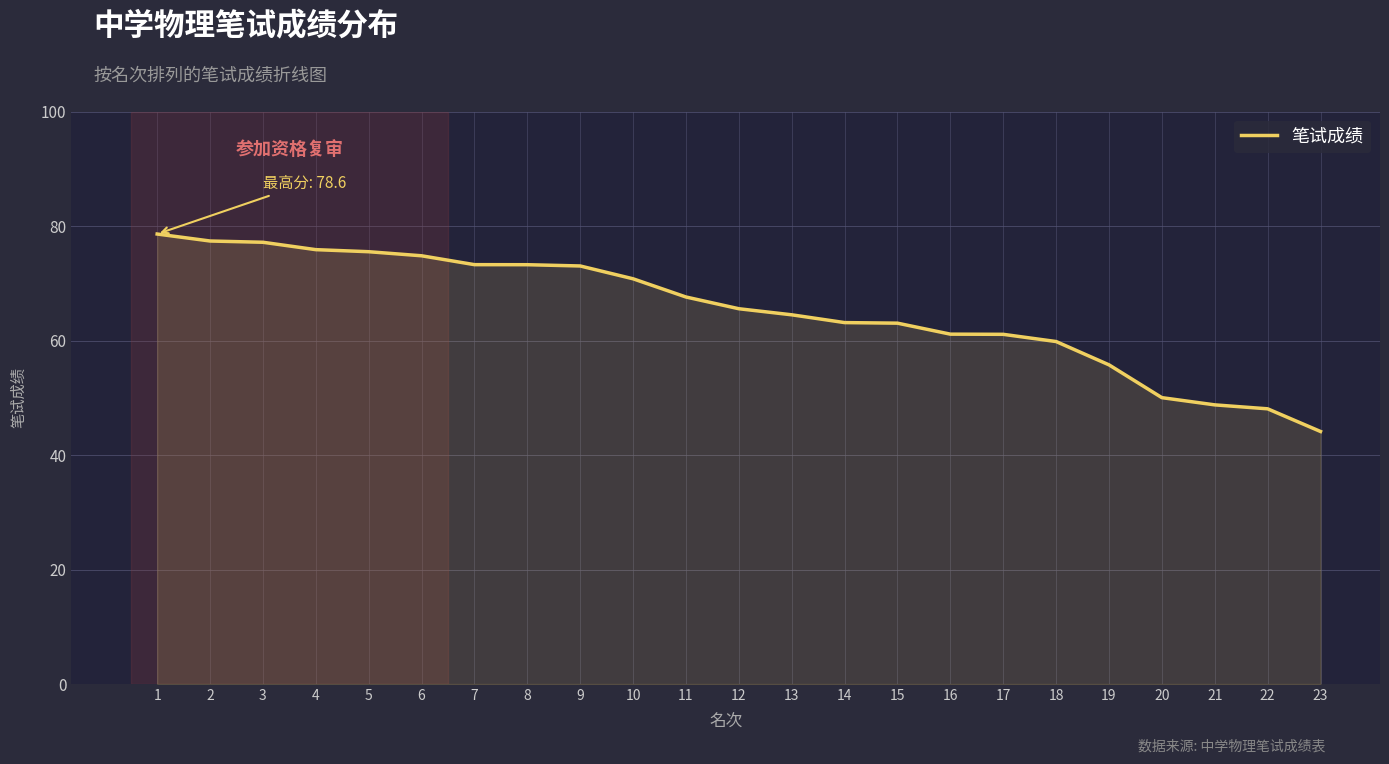

Approximately how many times larger is the value at 15 compared to 6?

0.8